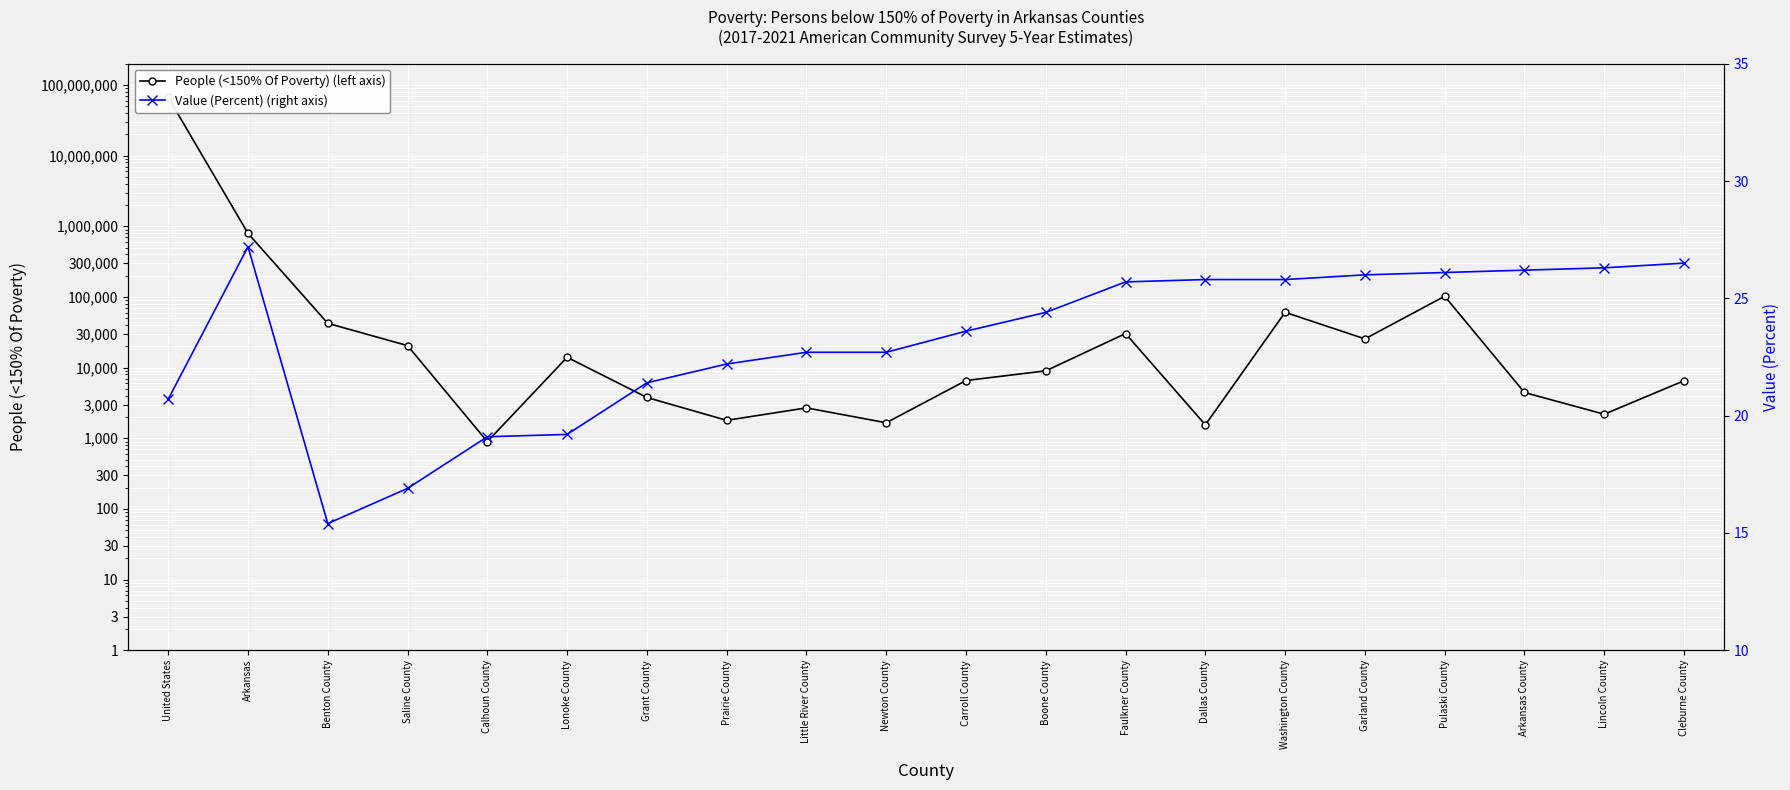

At United States, list the series in order from largest to smallest.

People (<150% Of Poverty) (left axis), Value (Percent) (right axis)